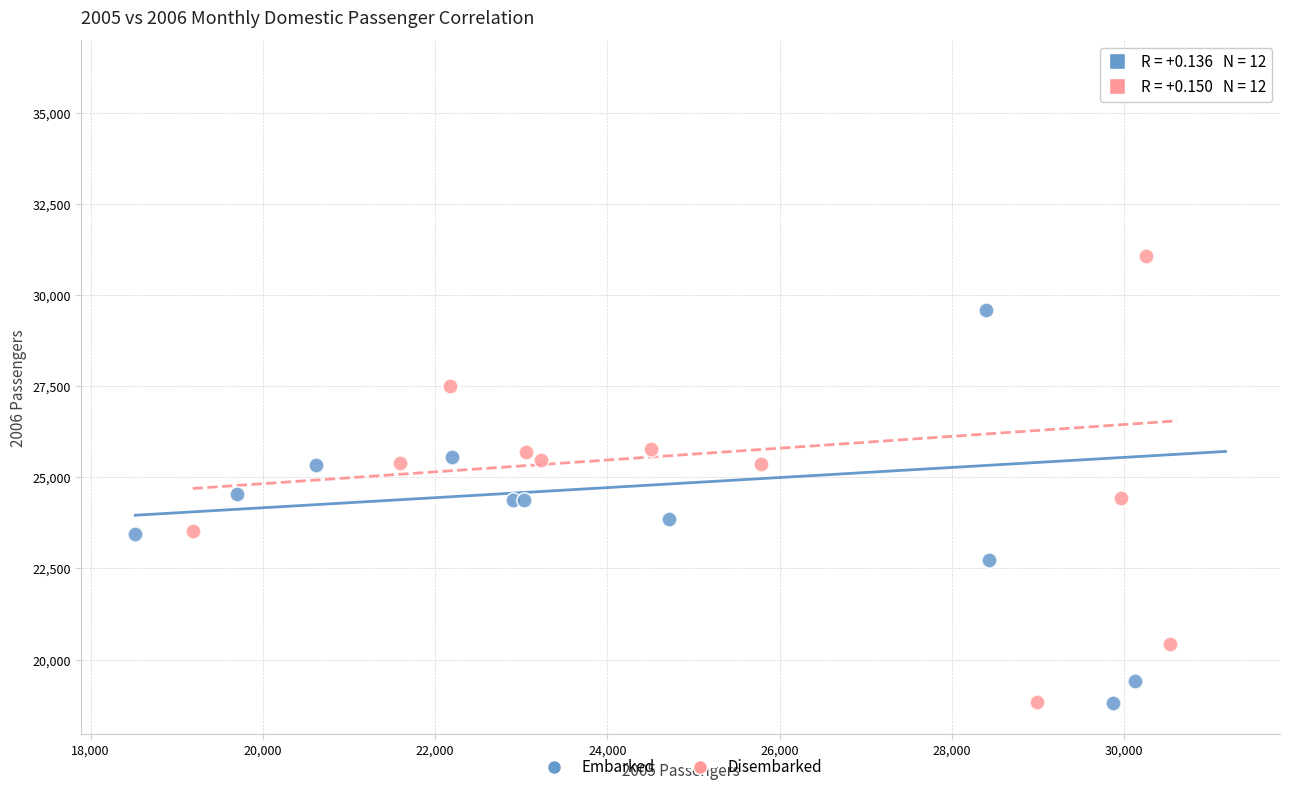

Which series has the largest Y range (max minus min)?

Embarked